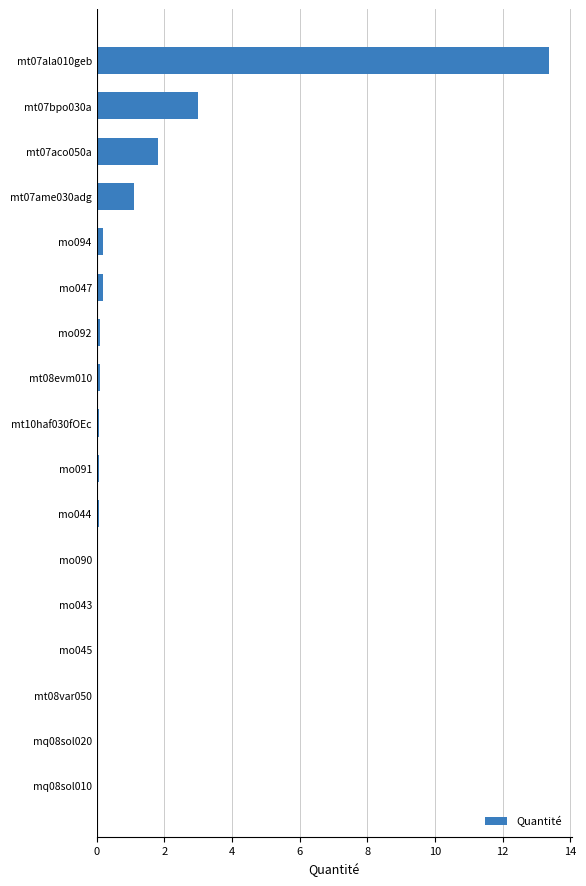

Where is the data nearest to the value 6?

mt07bpo030a